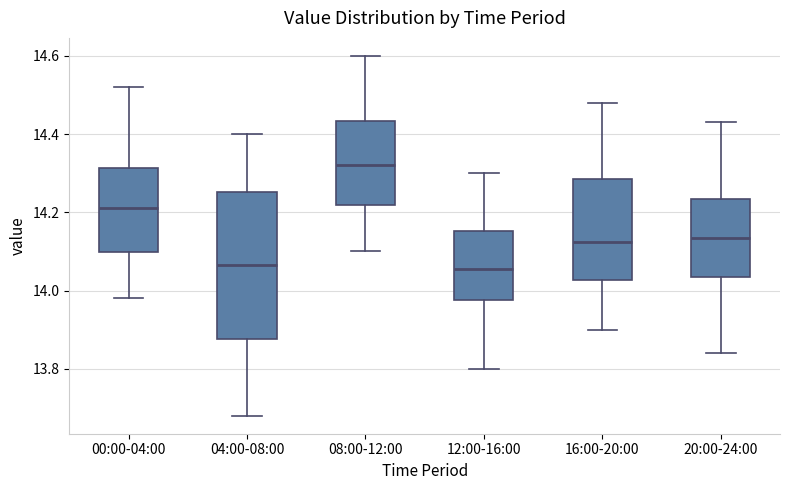

Reading left to right, read every box against the y-axis: the position of its median line, the range the box covers, and the ends of its whiskers. The values are not printed on the chart, so give them approximately, as read against the axis.

00:00-04:00: median 14.22, box 14.10 to 14.32, whiskers 13.98 to 14.52
04:00-08:00: median 14.06, box 13.88 to 14.26, whiskers 13.68 to 14.40
08:00-12:00: median 14.32, box 14.22 to 14.44, whiskers 14.10 to 14.60
12:00-16:00: median 14.06, box 13.98 to 14.16, whiskers 13.80 to 14.30
16:00-20:00: median 14.12, box 14.02 to 14.28, whiskers 13.90 to 14.48
20:00-24:00: median 14.14, box 14.04 to 14.24, whiskers 13.84 to 14.44